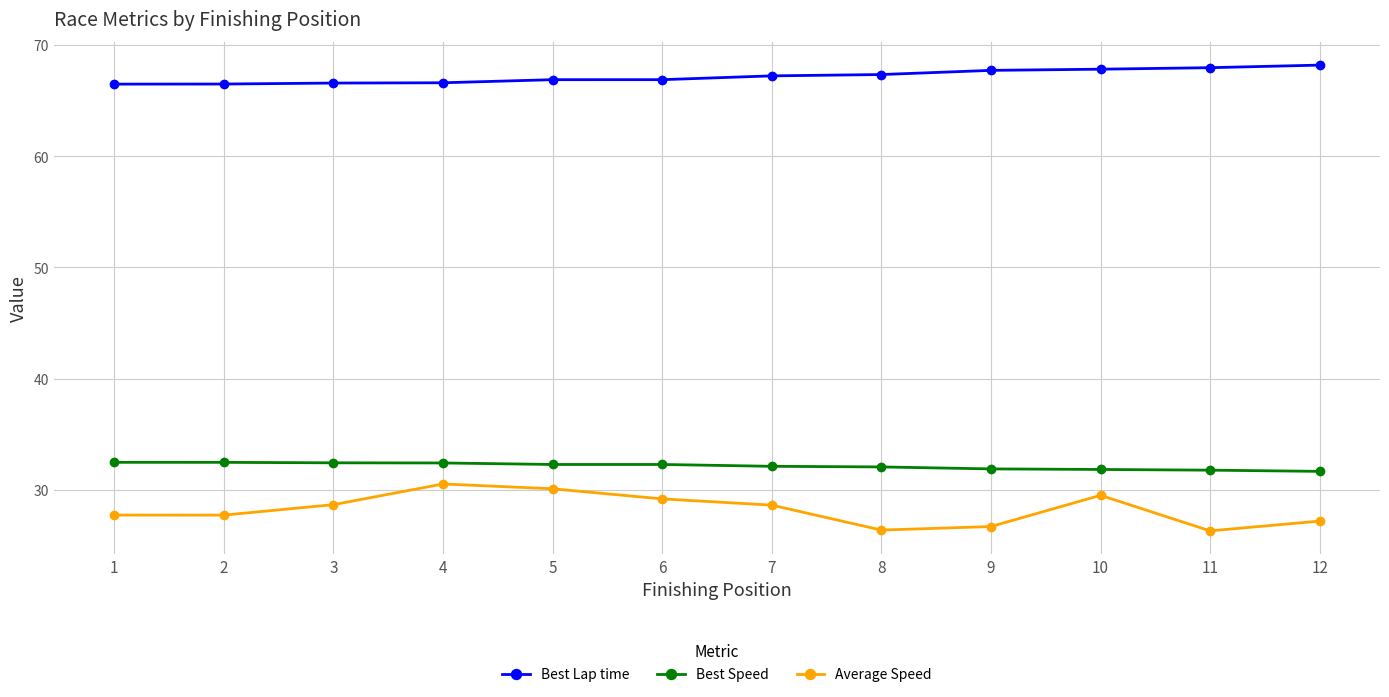

What is the difference between the Average Speed values at 5 and 7?

1.5